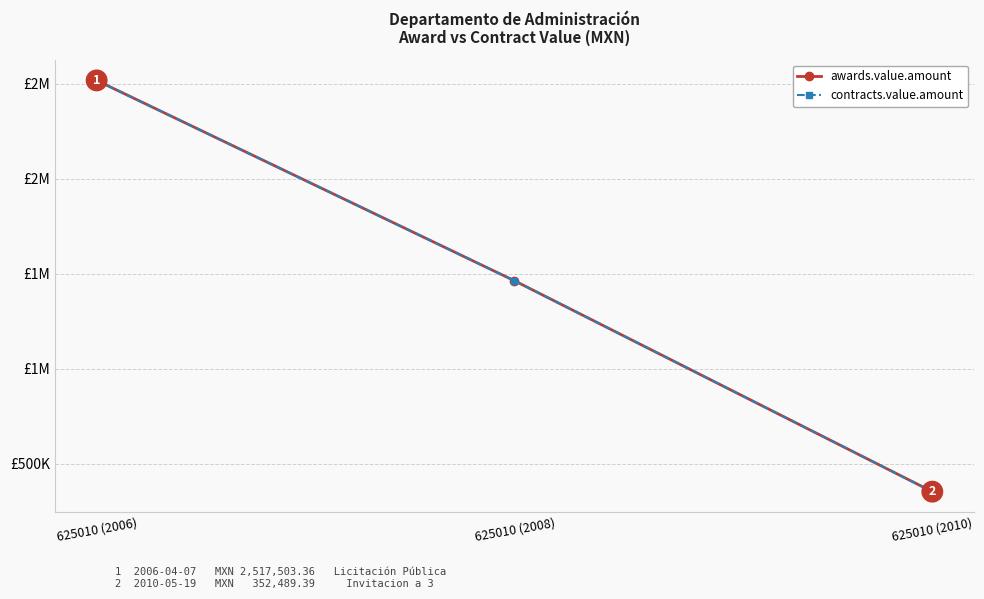

List the labels in order of awards.value.amount value, largest first.

625010 (2006), 625010 (2008), 625010 (2010)